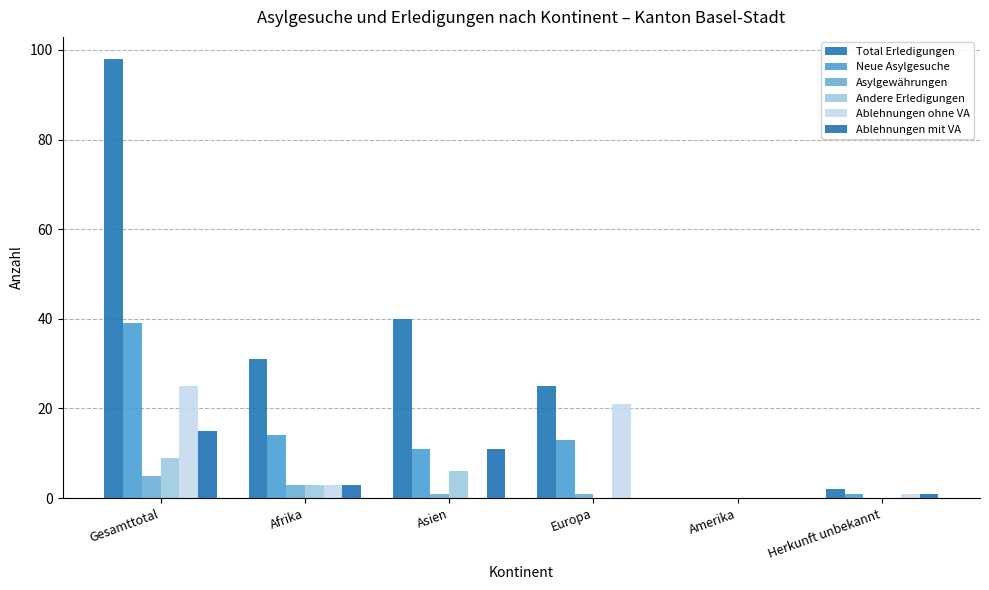

Which category has the lowest value across all series?

Amerika